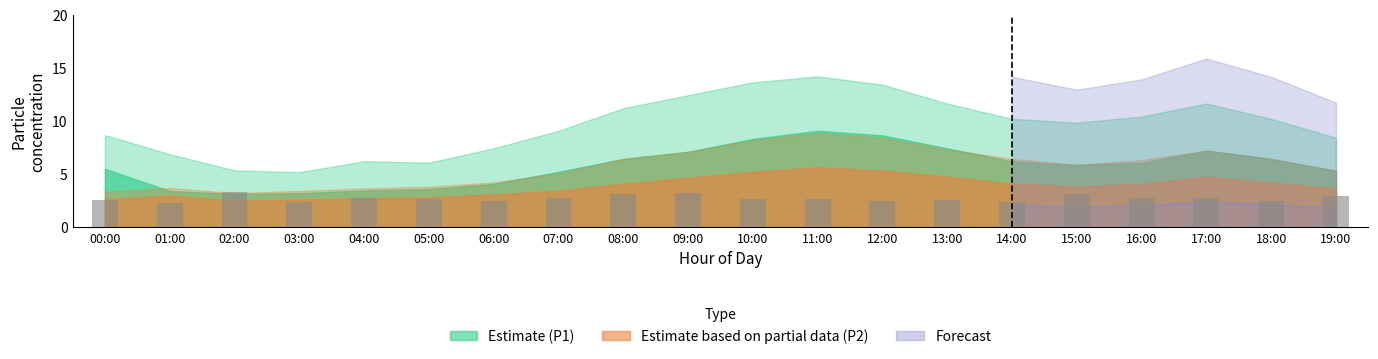

How many distinct data groups are displayed?

1